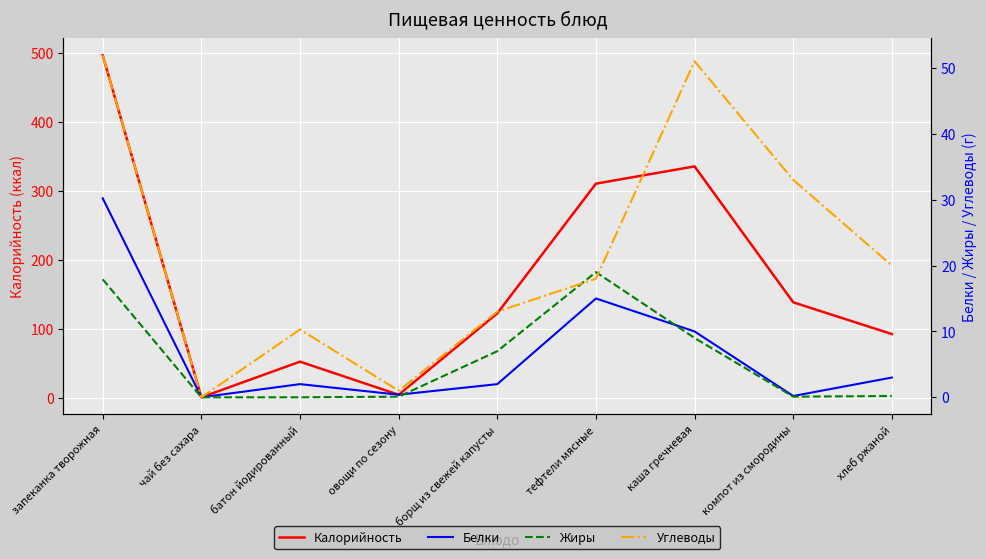

Rank the series by their maximum value, from lowest to highest.

Жиры, Белки, Углеводы, Калорийность